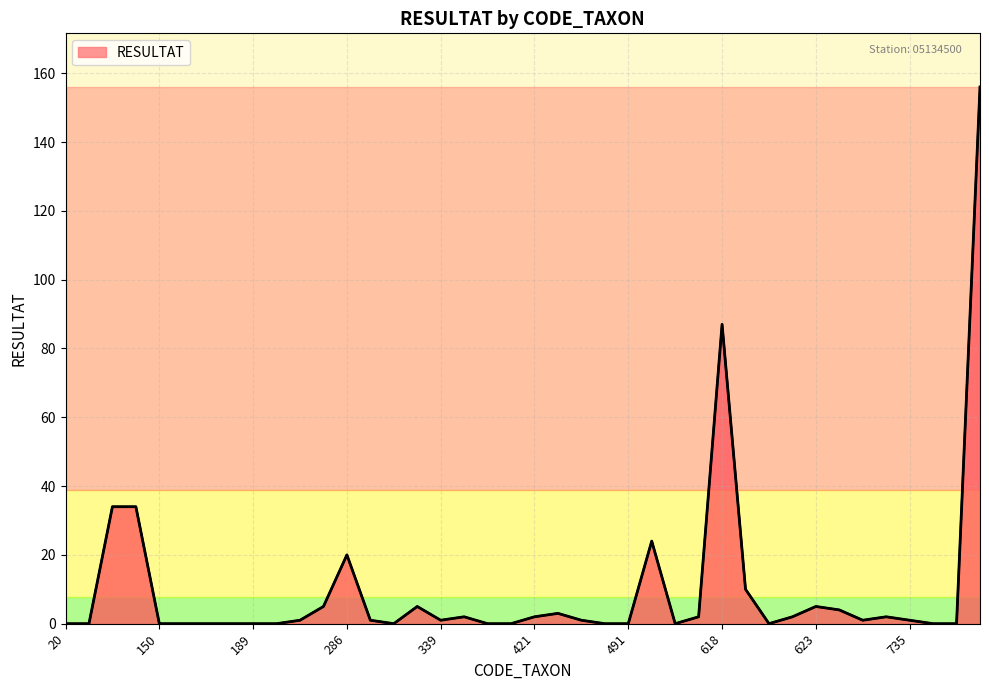

Reading left to right, extract all data points from this chart.

0	0	34	34	0	0	0	0	0	0	1	5	20	1	0	5	1	2	0	0	2	3	1	0	0	24	0	2	87	10	0	2	5	4	1	2	1	0	0	156